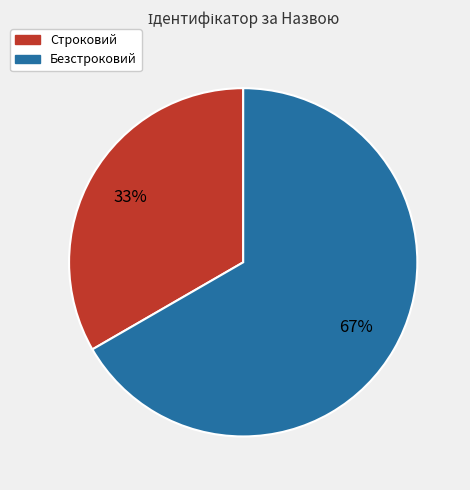

Is there any slice that represents more than half of the pie?

Yes